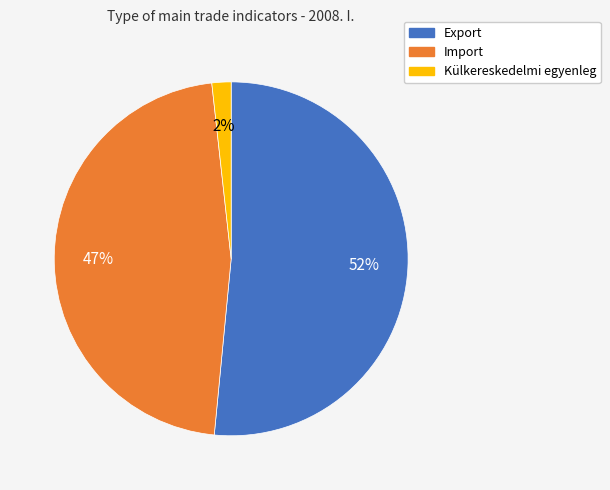

To the nearest percent, what is the average slice percentage?

33%